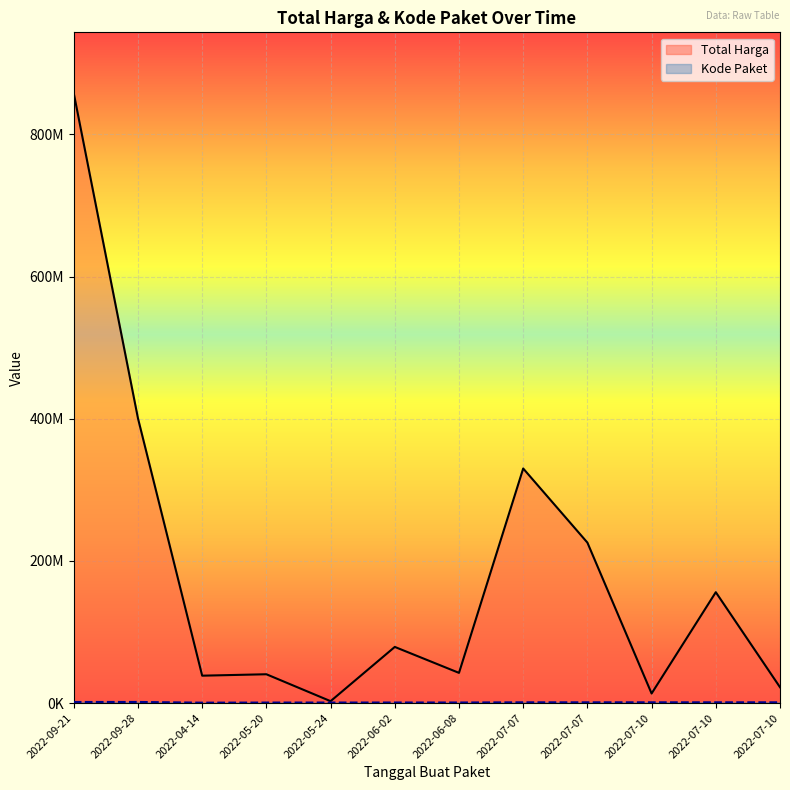

What is the label of the 11th point from the left?

2022-07-10